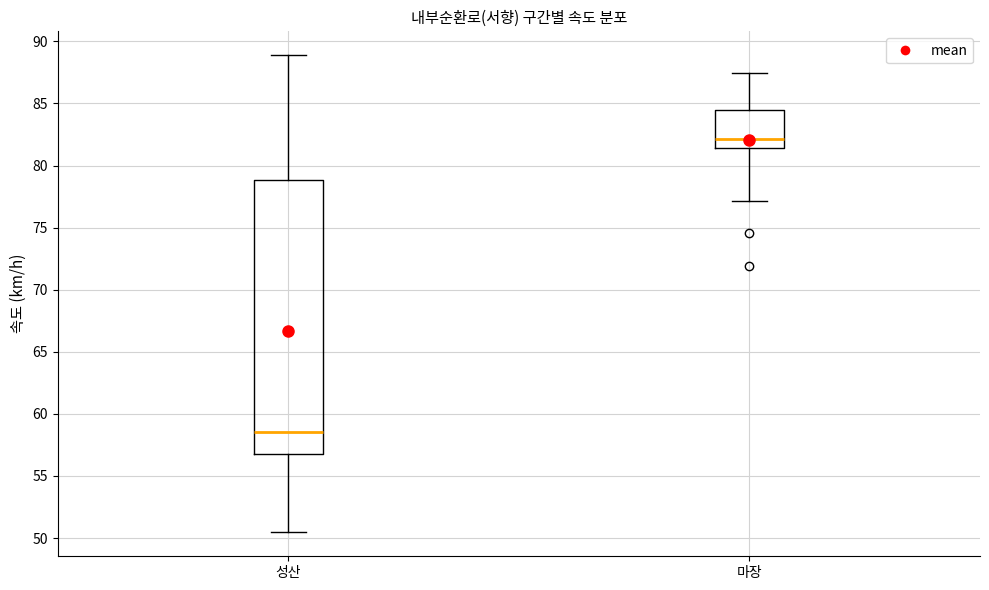

Reading left to right, read every box against the y-axis: the position of its median line, the range the box covers, and the ends of its whiskers. The values are not printed on the chart, so give them approximately, as read against the axis.

성산: median 58.5, box 57.0 to 79.0, whiskers 50.5 to 89.0
마장: median 82.0, box 81.5 to 84.5, whiskers 77.0 to 87.5